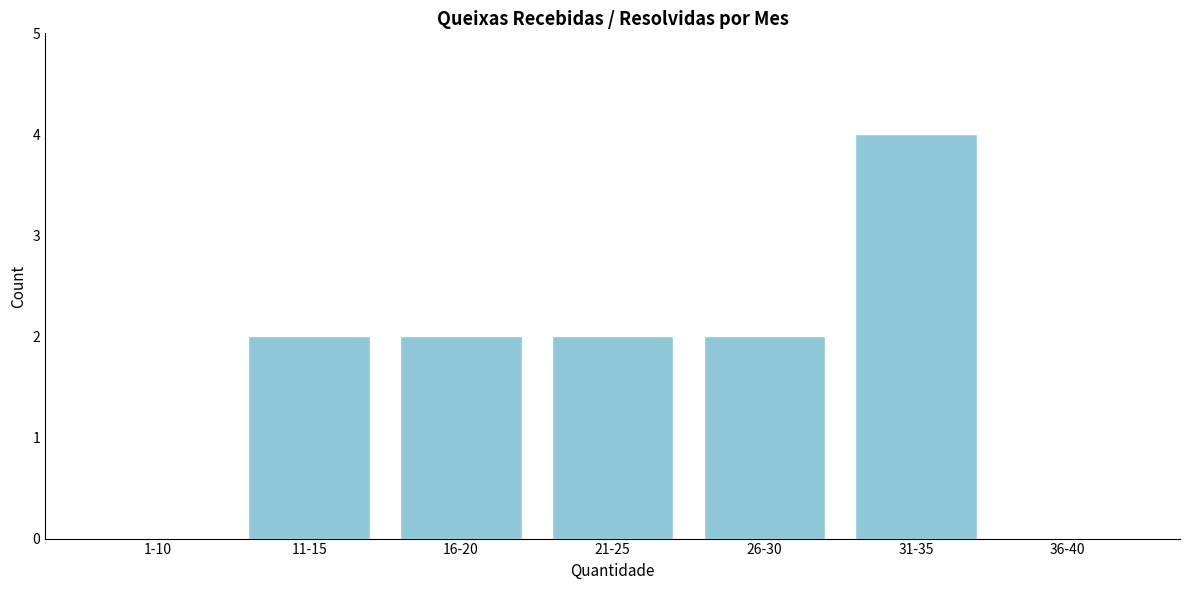

Reading right to left, list all the values displayed in this chart.

36-40=0	31-35=4	26-30=2	21-25=2	16-20=2	11-15=2	1-10=0